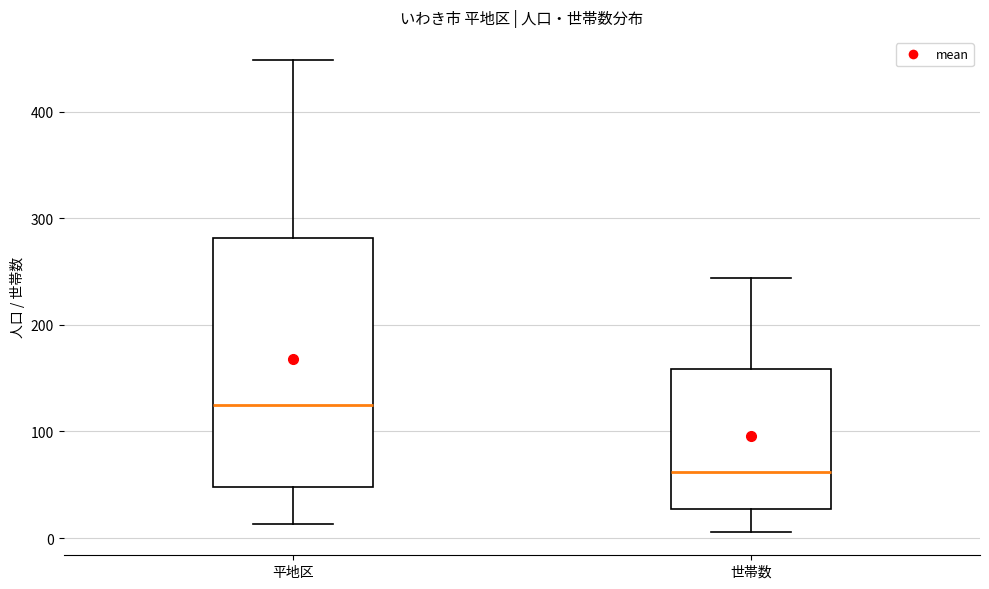

Reading left to right, transcribe this box plot: for each box, give where its median line is, the range the box spans, and where its two whiskers end, as read against the y-axis. The values are not printed on the chart, so give them approximately, as read against the axis.

平地区: median 130, box 50 to 280, whiskers 10 to 450
世帯数: median 60, box 30 to 160, whiskers 10 to 240